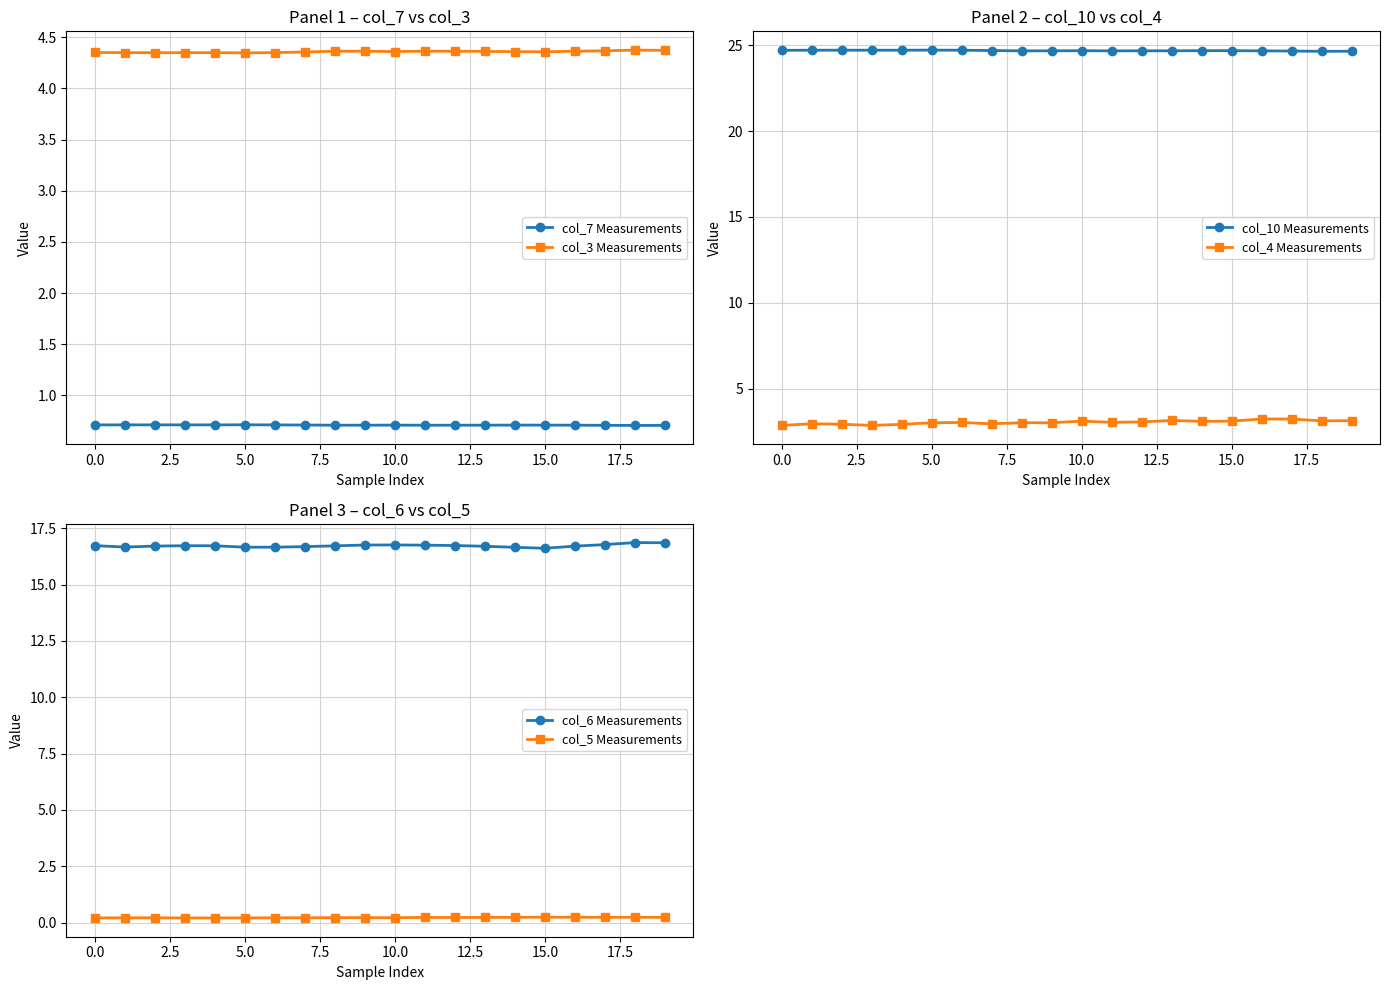

What is the maximum value for col_3 Measurements?

4.4